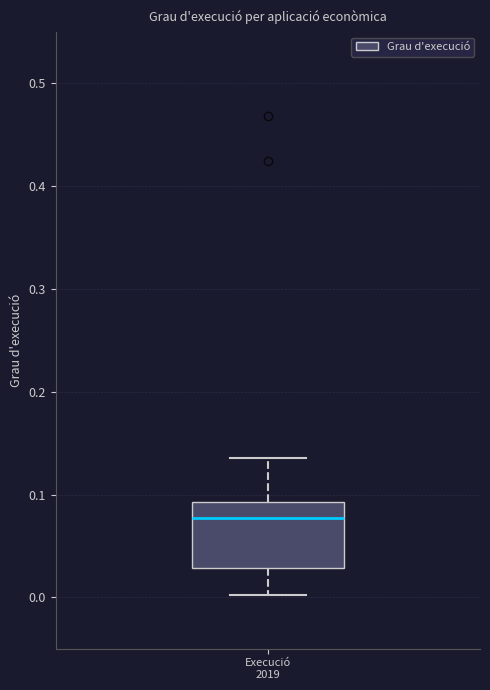

Where does the upper whisker of the box for Execució 2019 end on the y-axis? The values are not printed on the chart, so give them approximately, as read against the axis.

0.14